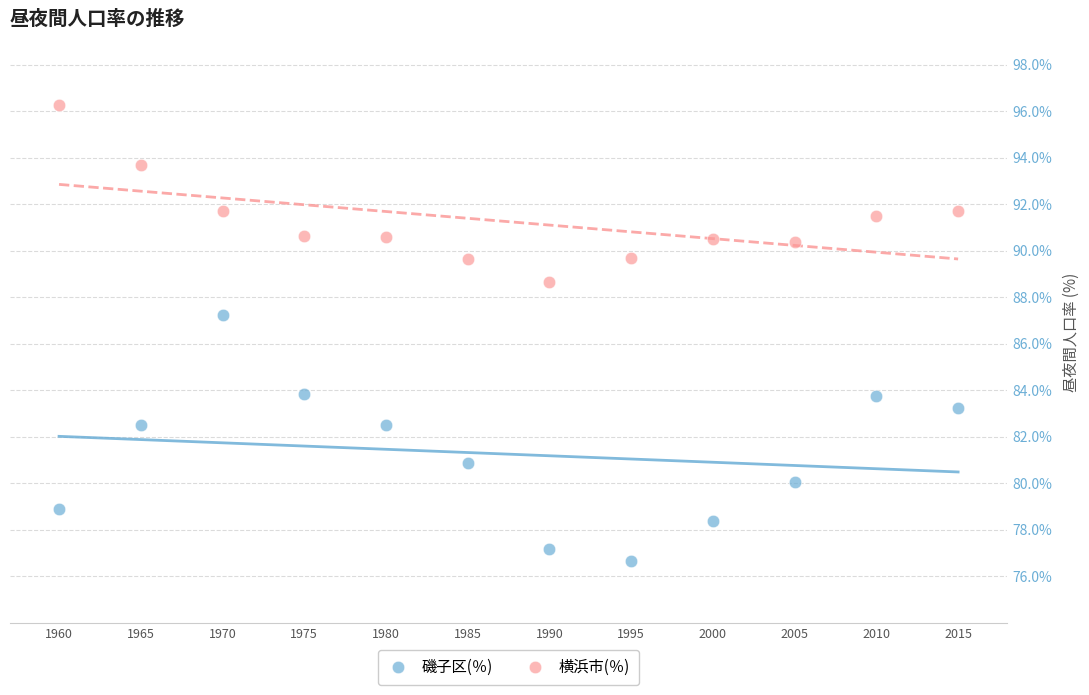

Which series reaches the minimum Y coordinate?

磯子区(％)